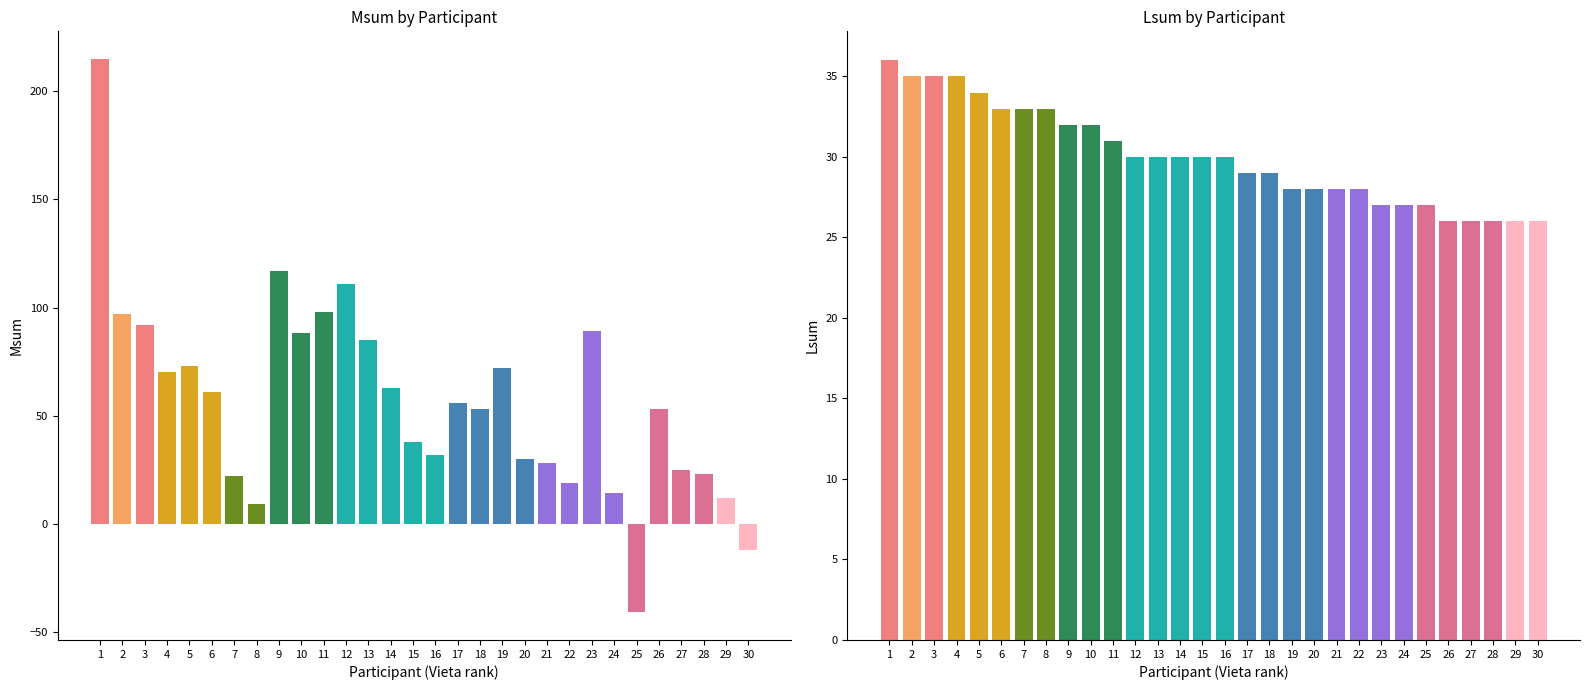

The value of Msum at 17 is 56. True or false?

True